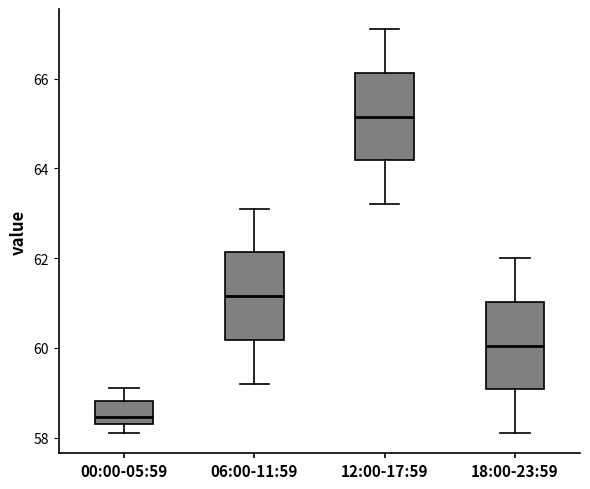

Reading left to right, transcribe this box plot: for each box, give where its median line is, the range the box spans, and where its two whiskers end, as read against the y-axis. The values are not printed on the chart, so give them approximately, as read against the axis.

00:00-05:59: median 58.4 (just above the box's lower edge), box 58.4 to 58.8, whiskers 58.2 to 59.2
06:00-11:59: median 61.2, box 60.2 to 62.2, whiskers 59.2 to 63.2
12:00-17:59: median 65.2, box 64.2 to 66.2, whiskers 63.2 to 67.2
18:00-23:59: median 60.0, box 59.0 to 61.0, whiskers 58.2 to 62.0